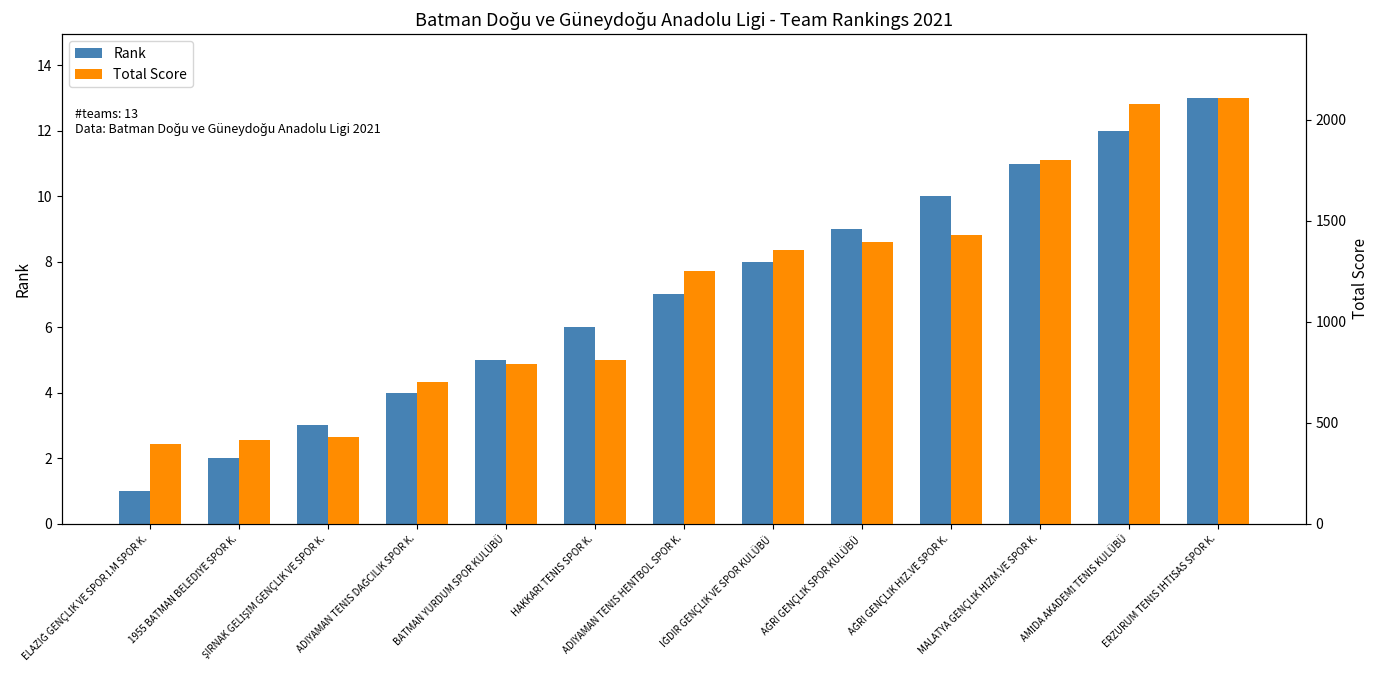

Where does the Rank series first go above 7?

IĞDIR GENÇLİK VE SPOR KULÜBÜ